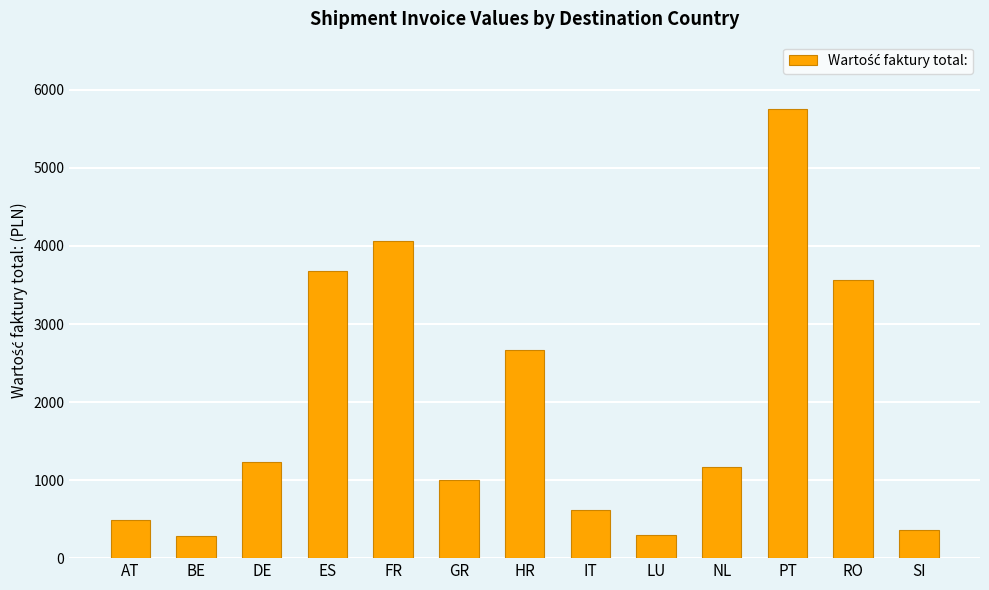

Approximately how many times larger is the value at SI compared to BE?

1.3